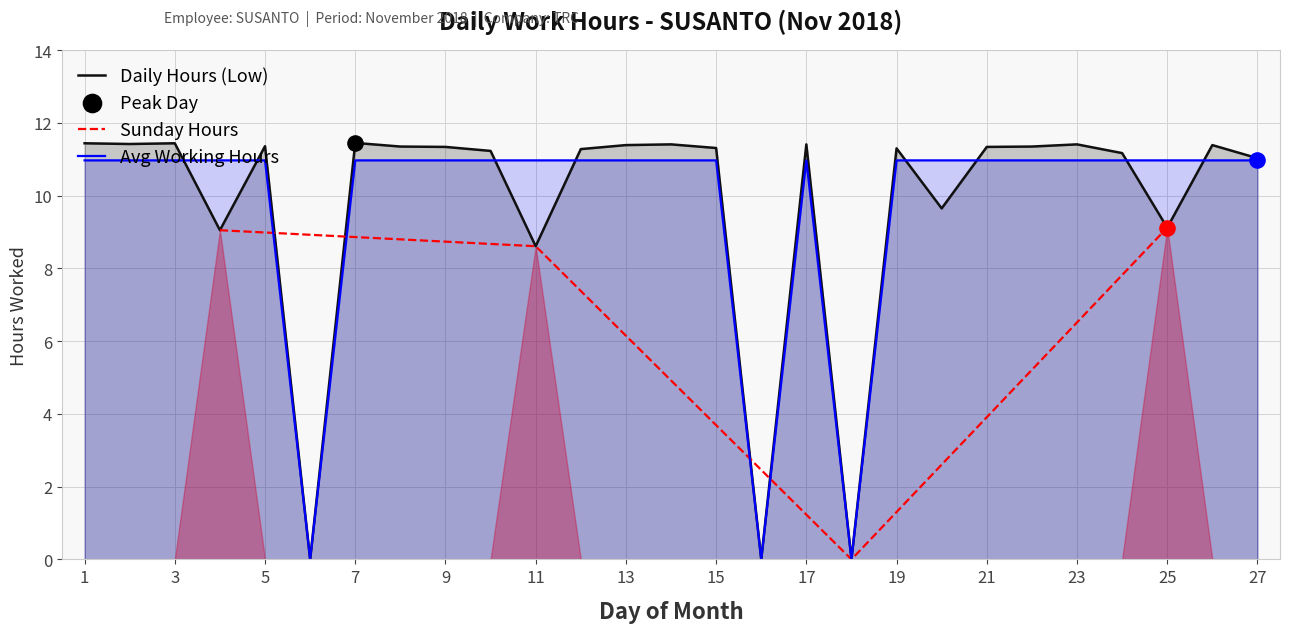

Between 10 and 7, which is larger?

7